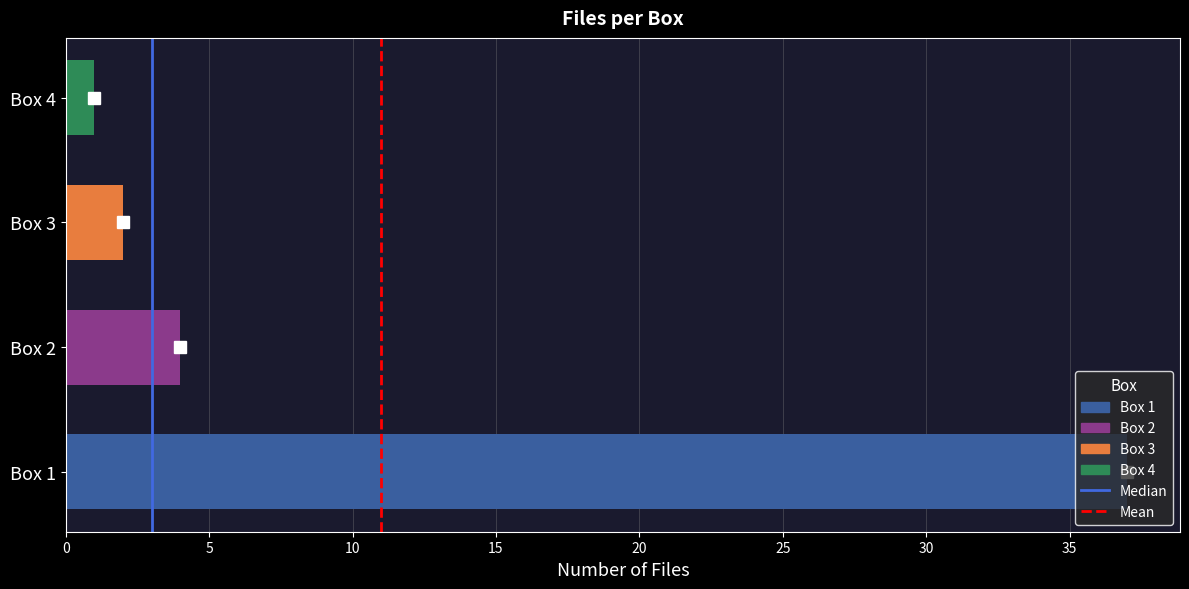

What is the difference between the second highest and second lowest values?

2